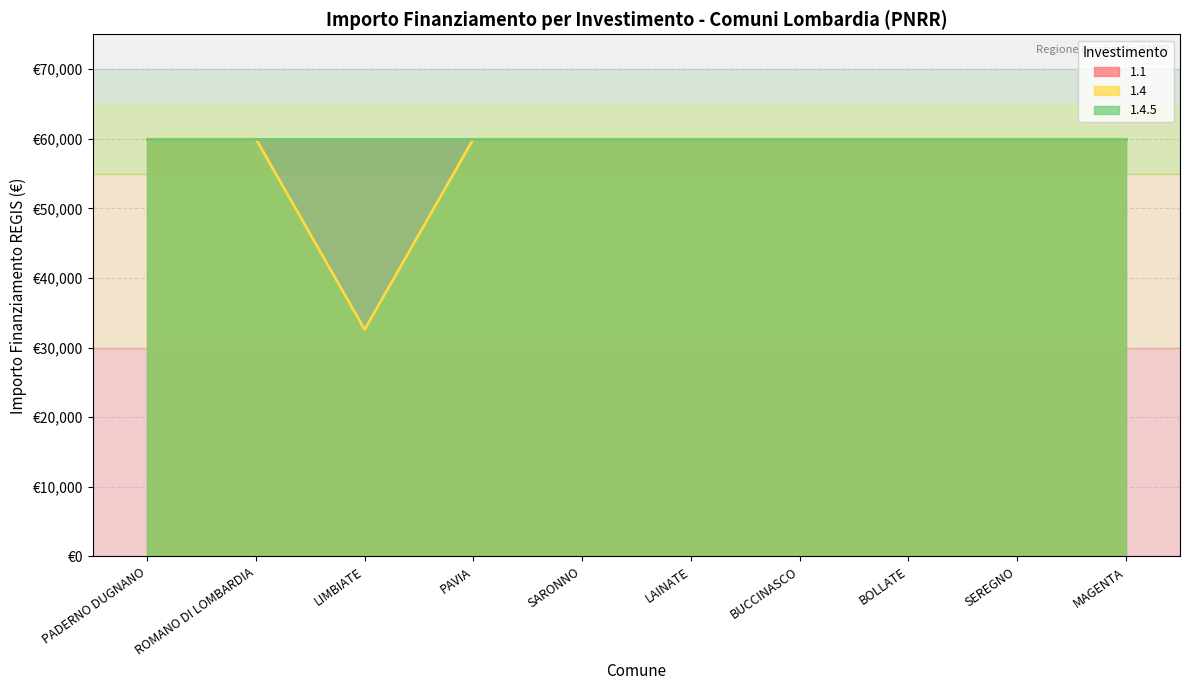

Which series has the largest range (max minus min)?

1.4